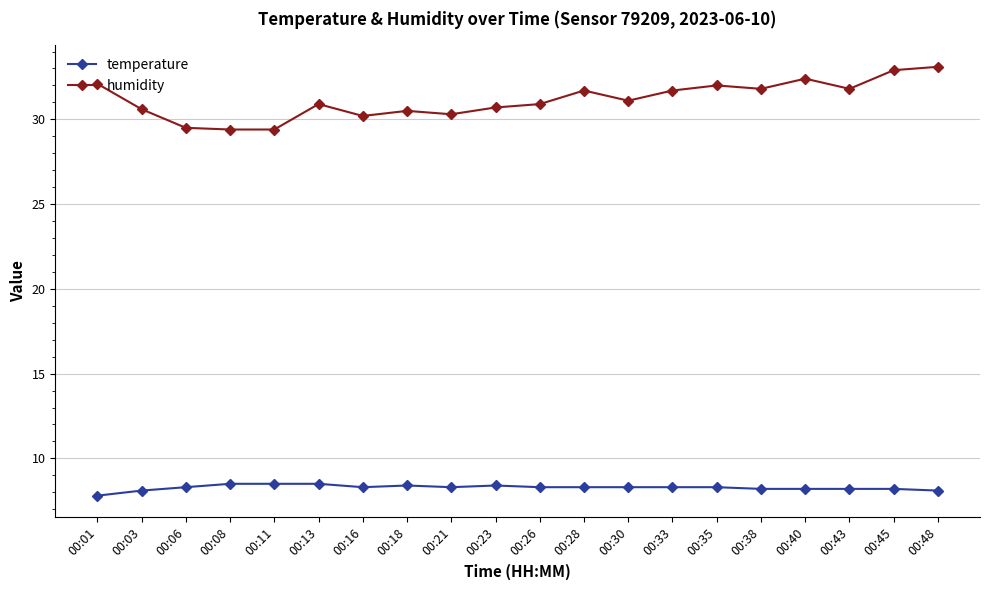

What is the difference between the maximum and minimum values in the humidity series?

3.7